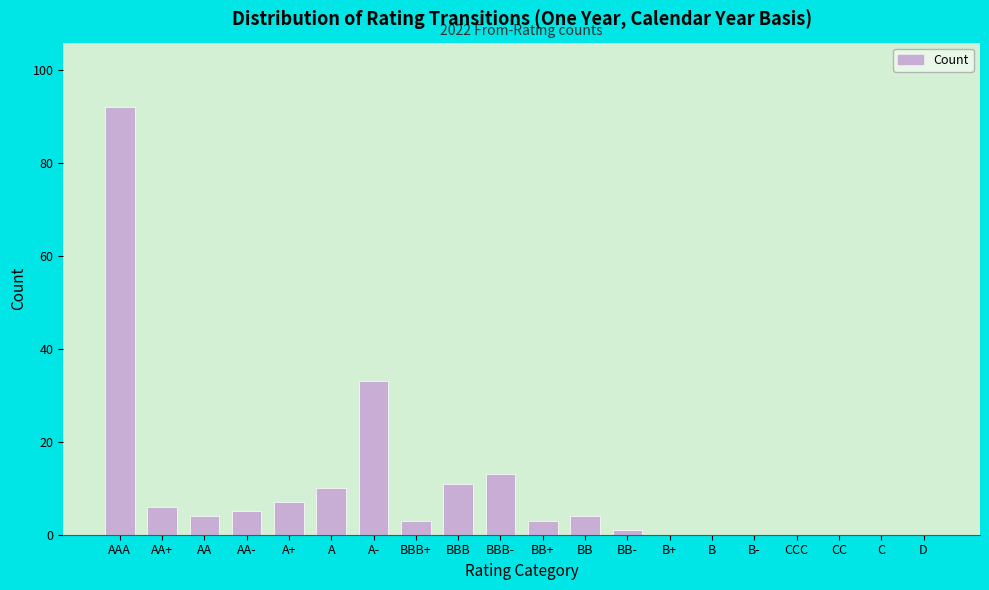

Reading left to right, transcribe all the data shown in this chart.

AAA=92	AA+=6	AA=4	AA-=5	A+=7	A=10	A-=33	BBB+=3	BBB=11	BBB-=13	BB+=3	BB=4	BB-=1	B+=0	B=0	B-=0	CCC=0	CC=0	C=0	D=0